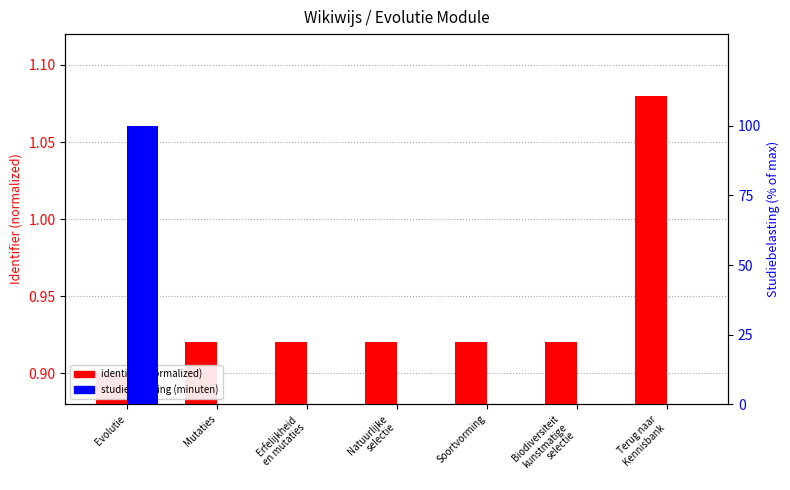

List the series in order of their overall mean, lowest first.

identifier (normalized), studiebelasting (minuten)